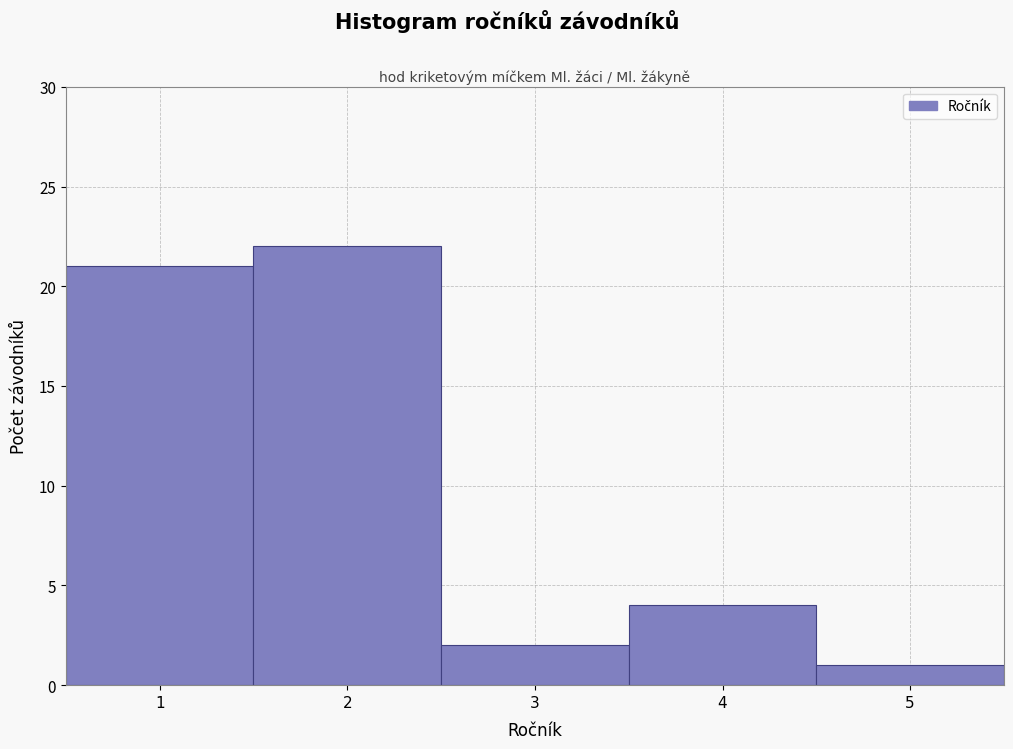

Reading left to right, transcribe this chart: for each bar, give the range it covers on the x-axis and its height. The values are not printed on the chart, so give them approximately, as read against the axis.

0.5 to 1.5: 21
1.5 to 2.5: 22
2.5 to 3.5: 2
3.5 to 4.5: 4
4.5 to 5.5: 1